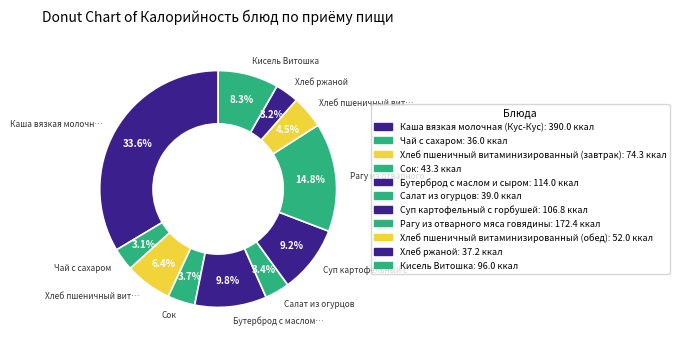

How many segments does this pie chart have?

11